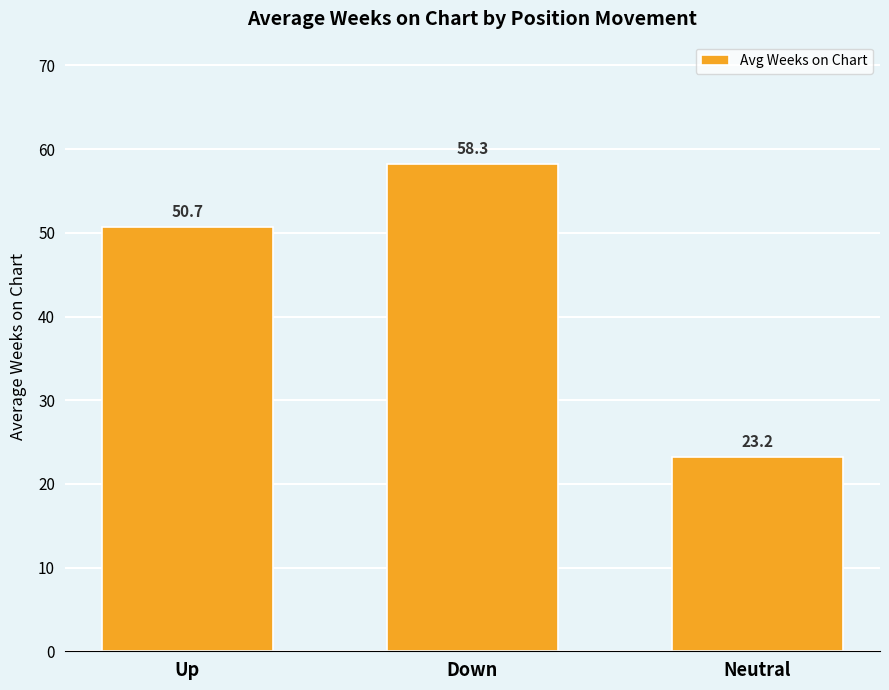

What is the change in value from Up to Neutral?

-27.4